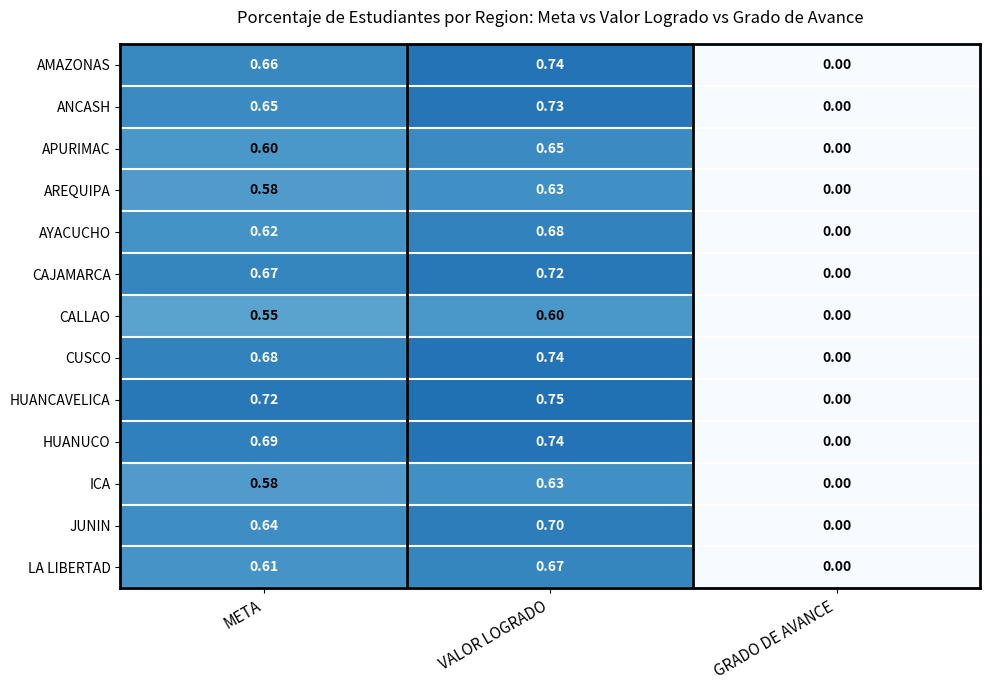

At which label does LA LIBERTAD reach its peak?

VALOR LOGRADO